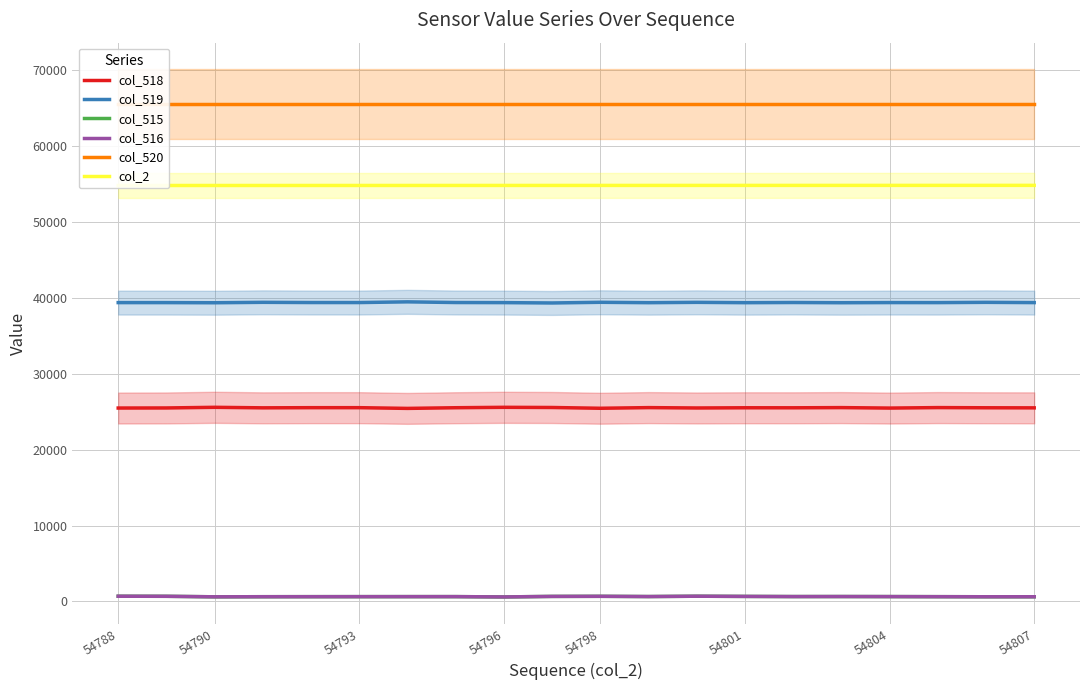

Reading left to right, extract all data points from this chart.

col_518: 25478	25489	25574	25505	25526	25526	25431	25519	25573	25549	25448	25534	25486	25513	25510	25535	25473	25537	25513	25502
col_519: 39364	39363	39345	39401	39373	39371	39464	39375	39362	39317	39406	39354	39399	39354	39377	39348	39368	39363	39399	39365
col_515: 693	683	616	629	636	638	640	641	600	669	681	650	694	668	648	652	645	635	623	624
col_516: 691	682	616	629	633	637	640	641	600	668	681	649	693	668	647	652	645	634	623	624
col_520: 65535	65535	65535	65535	65535	65535	65535	65535	65535	65535	65535	65535	65535	65535	65535	65535	65535	65535	65535	65535
col_2: 54788	54789	54790	54791	54792	54793	54794	54795	54796	54797	54798	54799	54800	54801	54802	54803	54804	54805	54806	54807